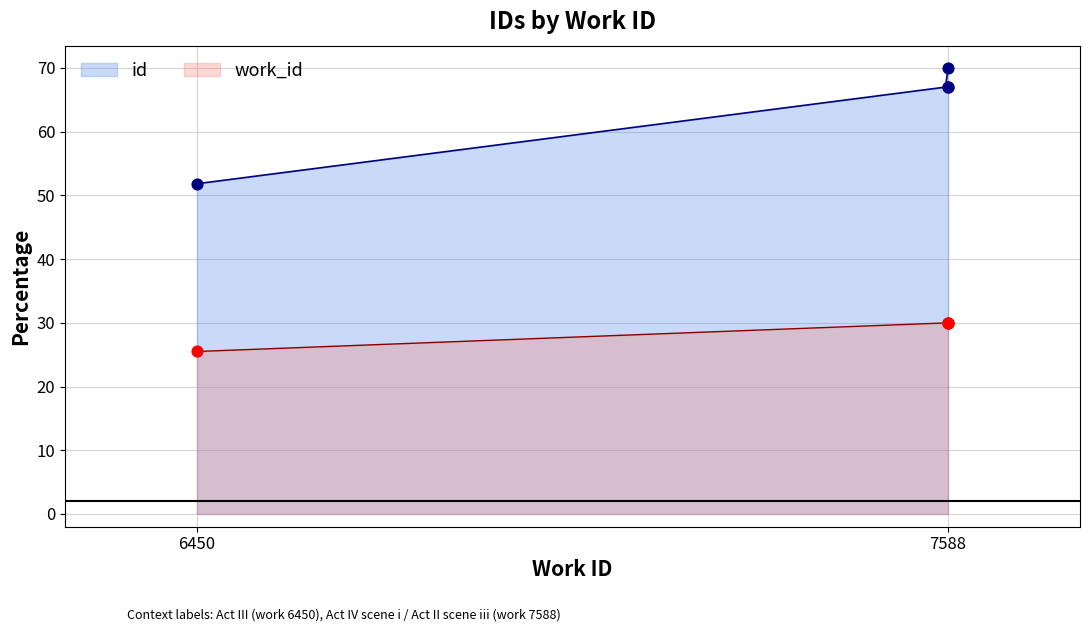

Which series reaches the maximum Y coordinate?

id